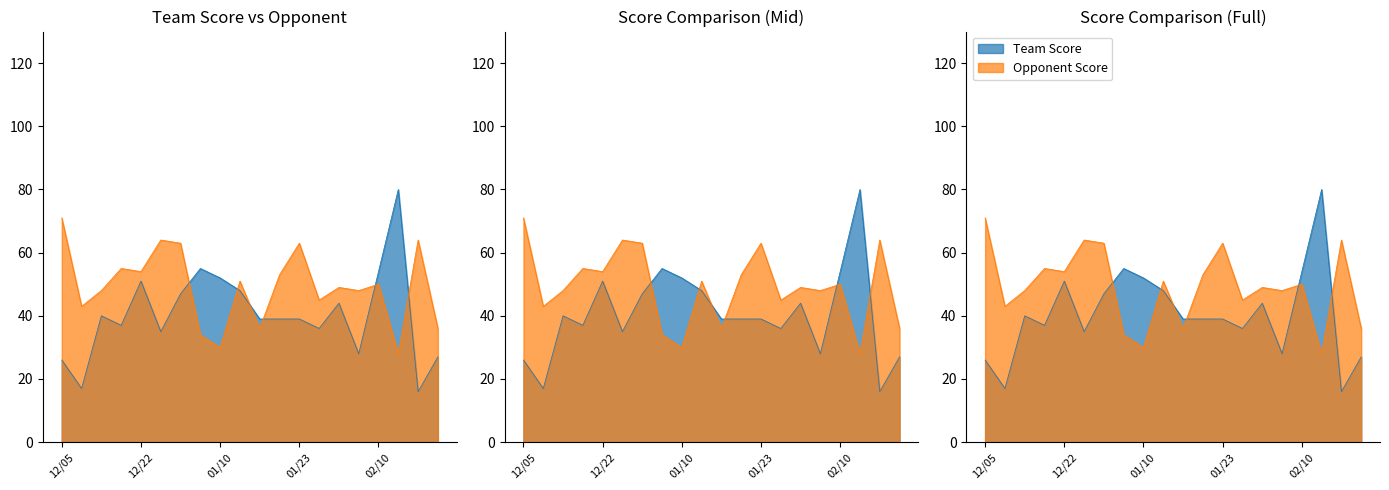

What is the difference between the second highest and minimum values in the Opponent Score series?

36